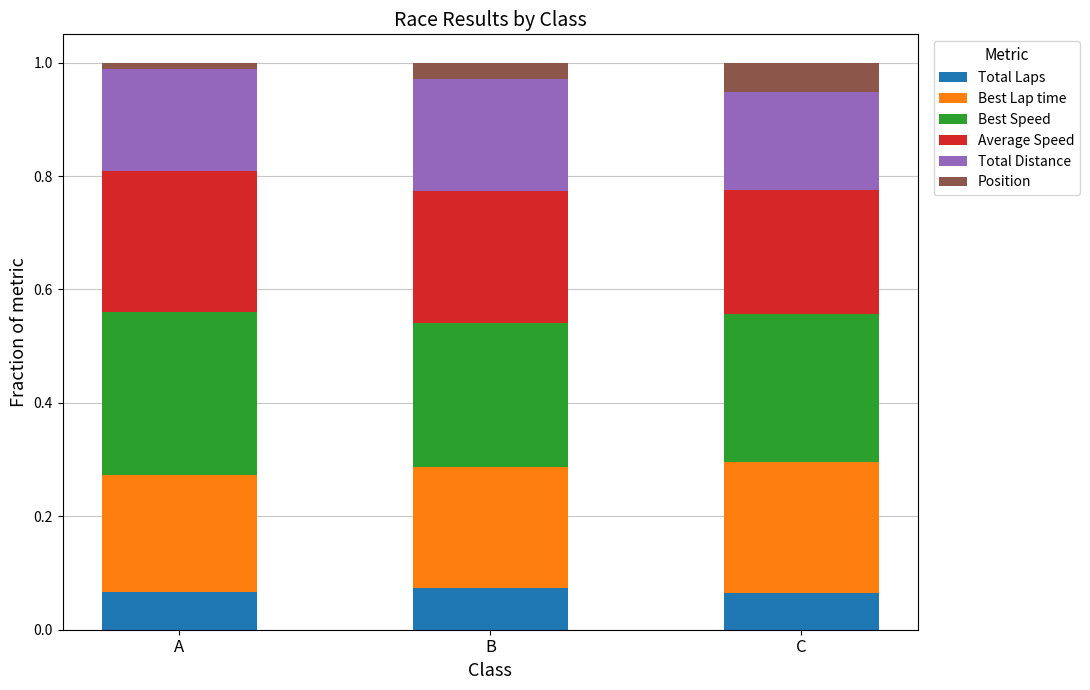

Count the Total Laps values in the range 0 to 1.

3